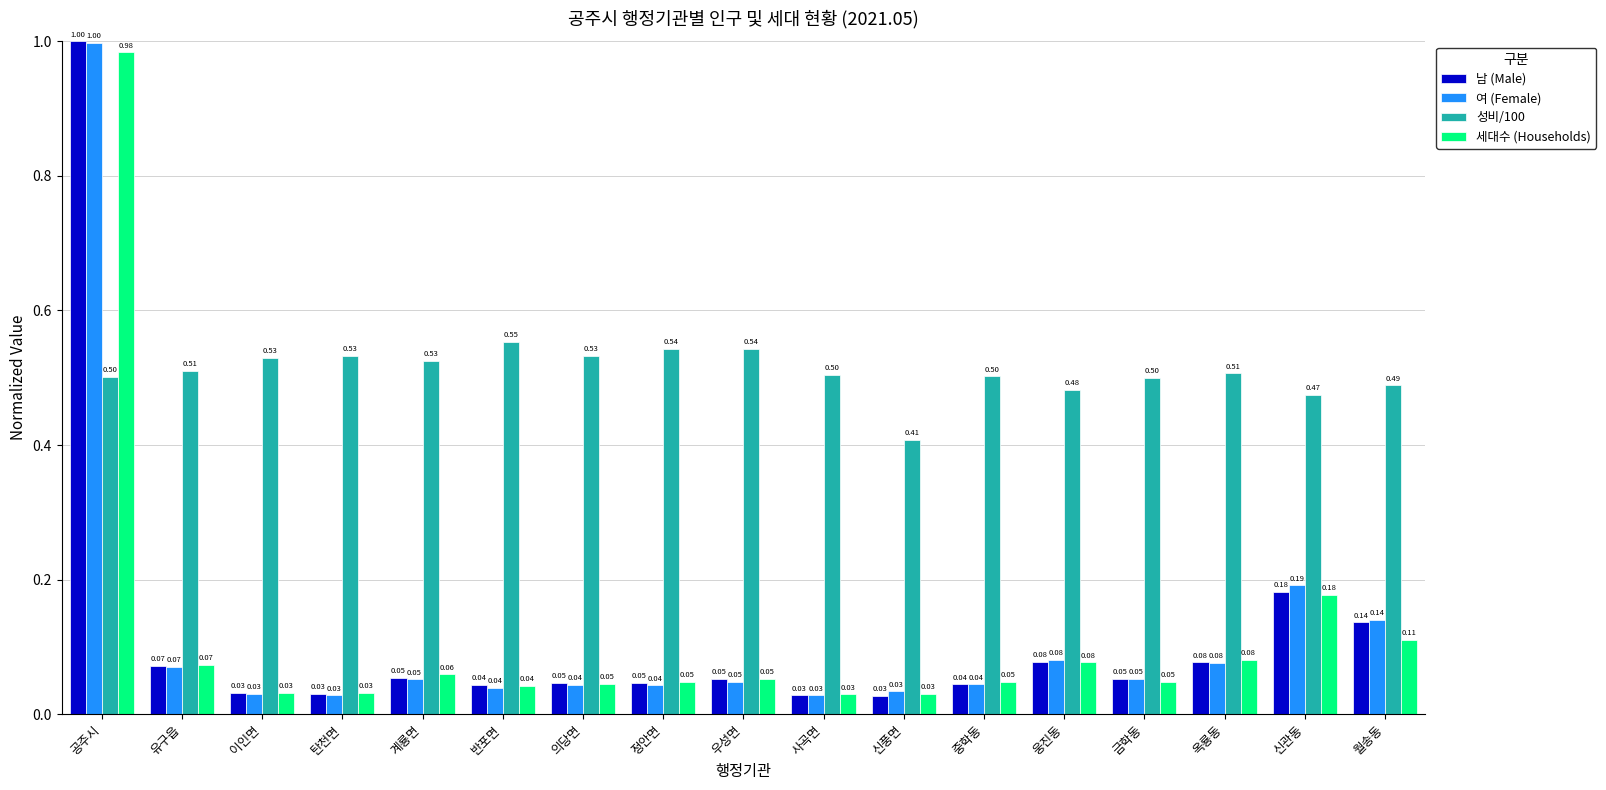

Which category has the highest value in the 여 (Female) series?

공주시